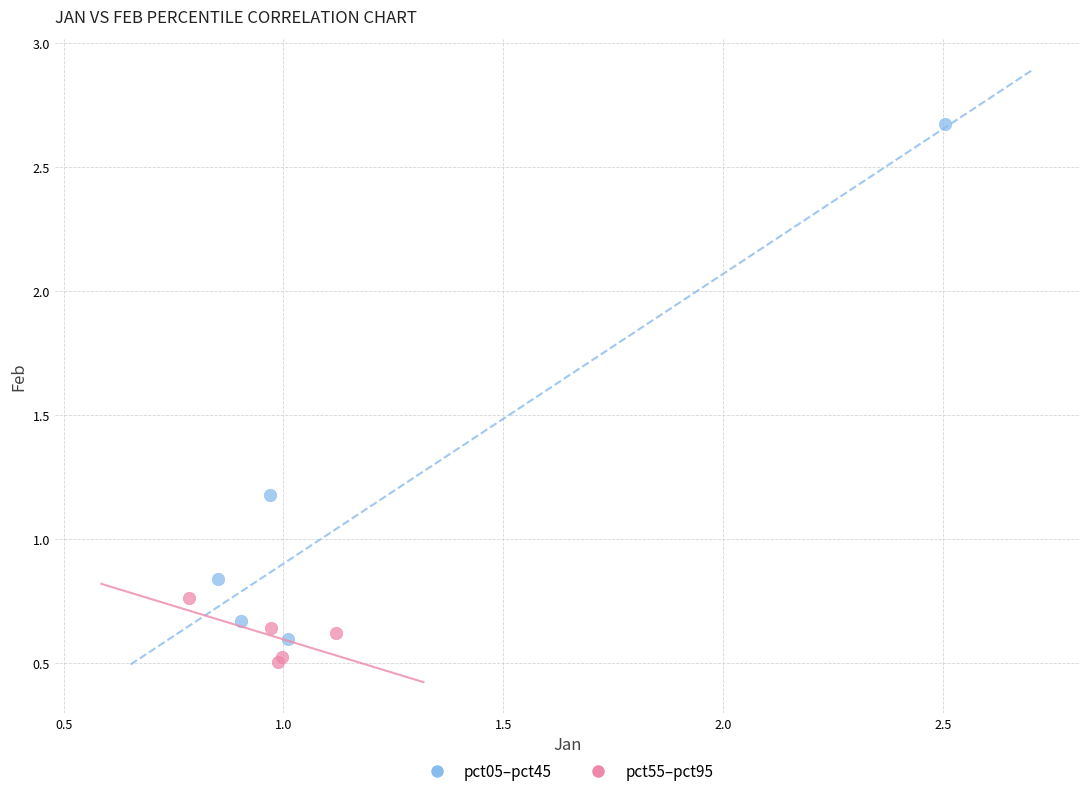

Which series has the widest spread of Y values?

pct05–pct45